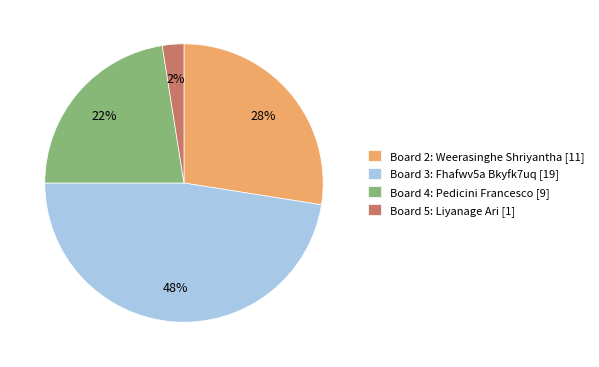

Is it true that Board 2: Weerasinghe Shriyantha [11] is 28% of the pie?

True